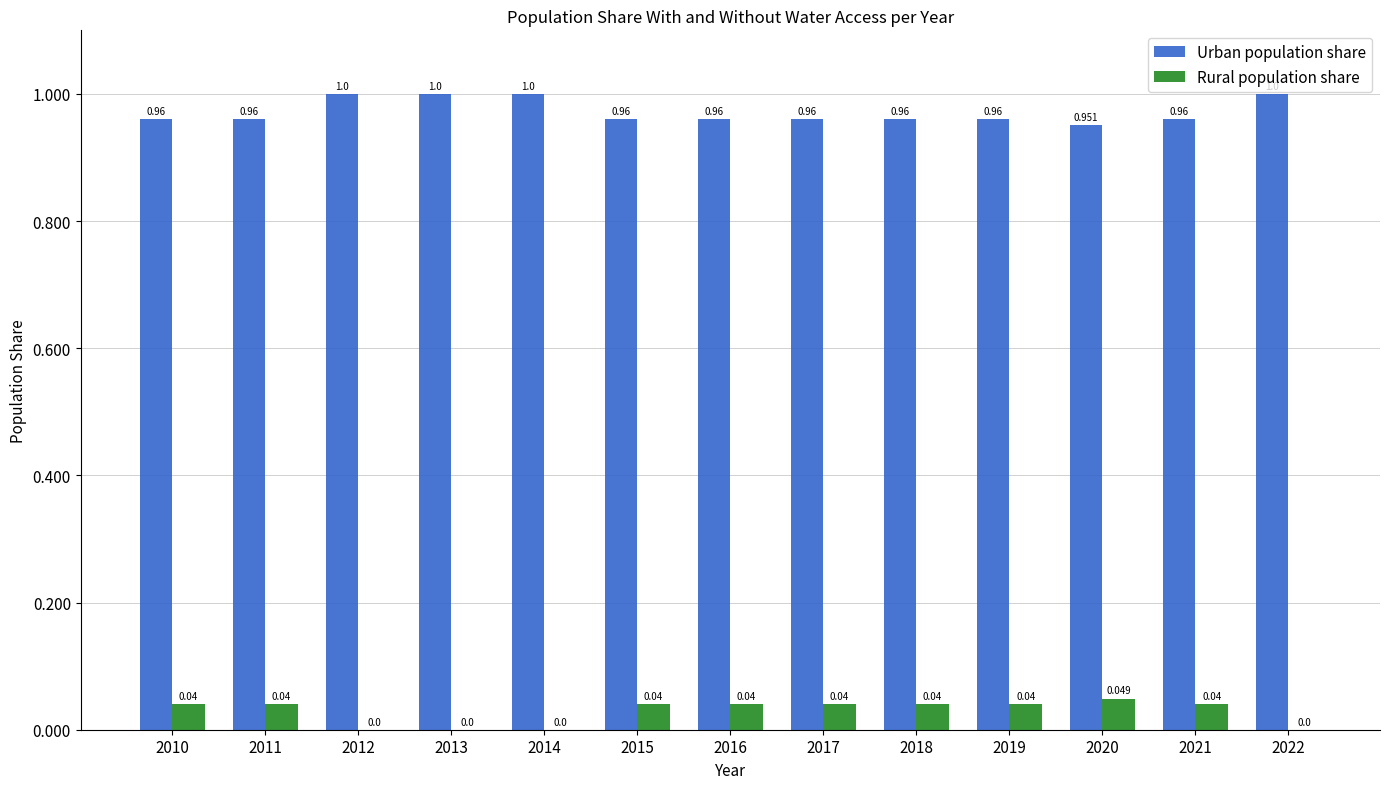

Is the value of Urban population share at 2019 greater than the value of Rural population share at 2010?

Yes